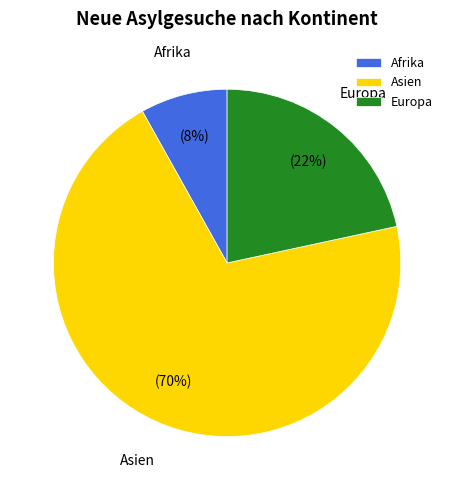

Is Asien the majority of the pie?

Yes